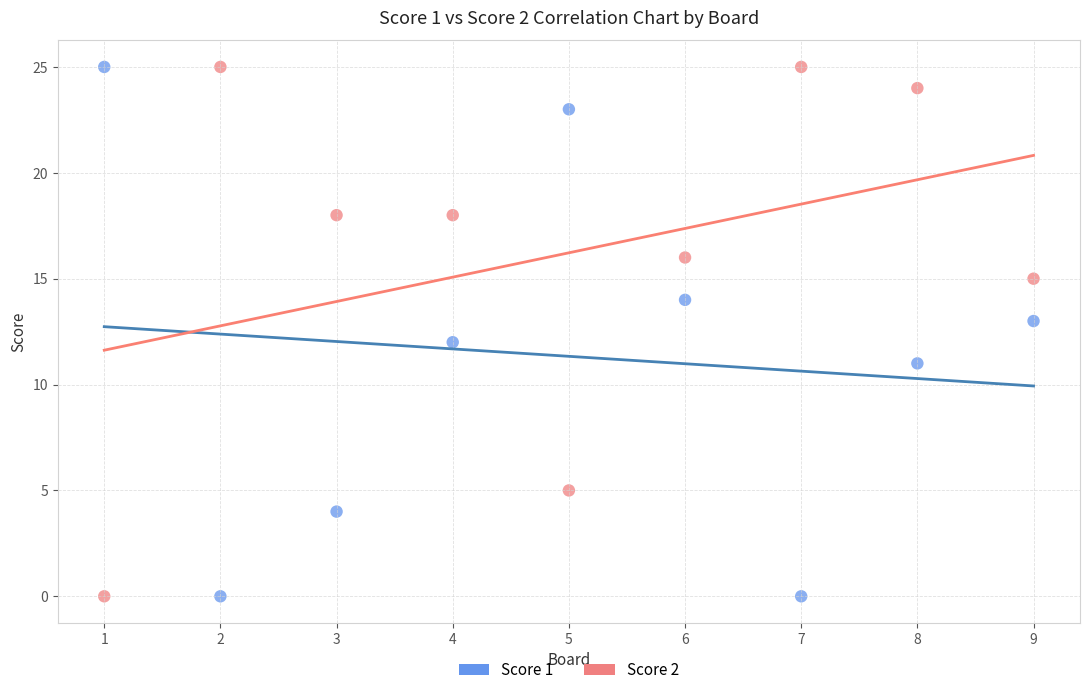

Across all data points, what is the range of Y values (max minus min)?

25